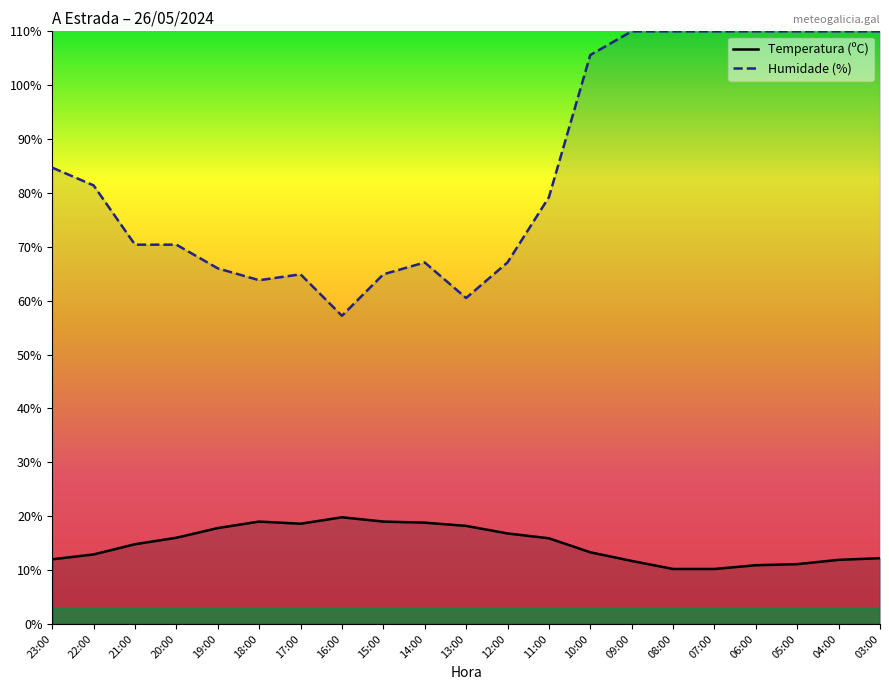

Which series has the widest spread of values?

Humidade (%)